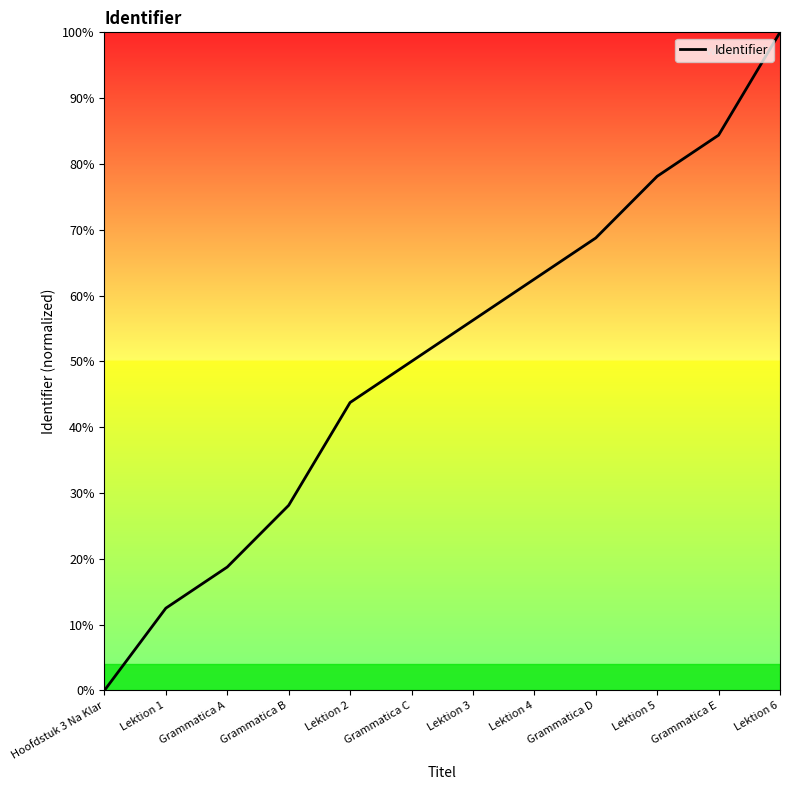

The chart shows a value of 73.1 at Grammatica C. True or false?

False